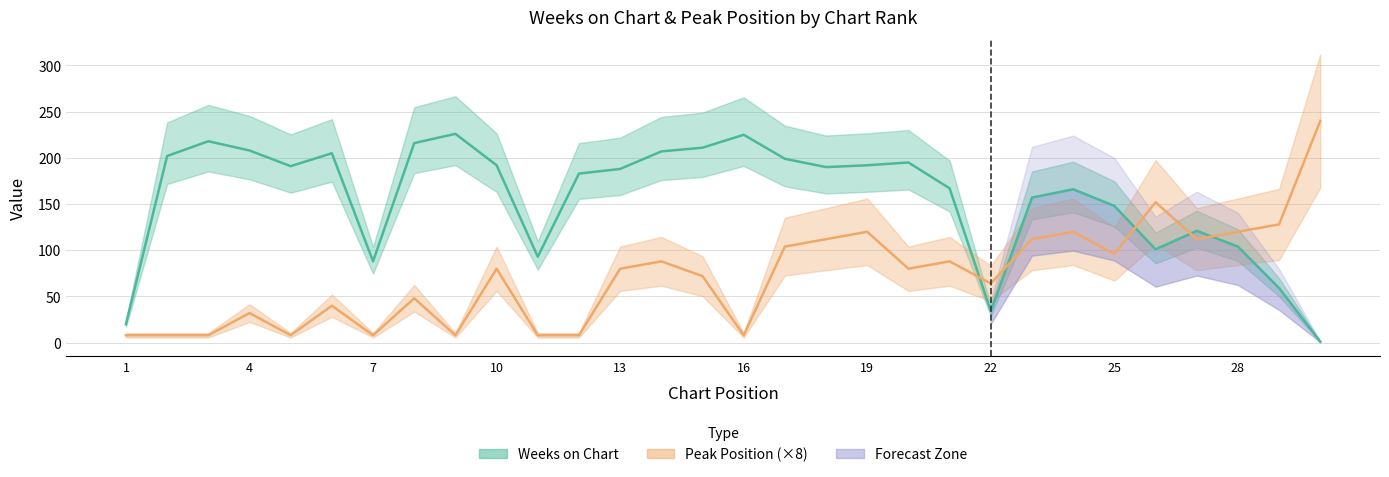

What is the lowest value of the Peak Position series?

8